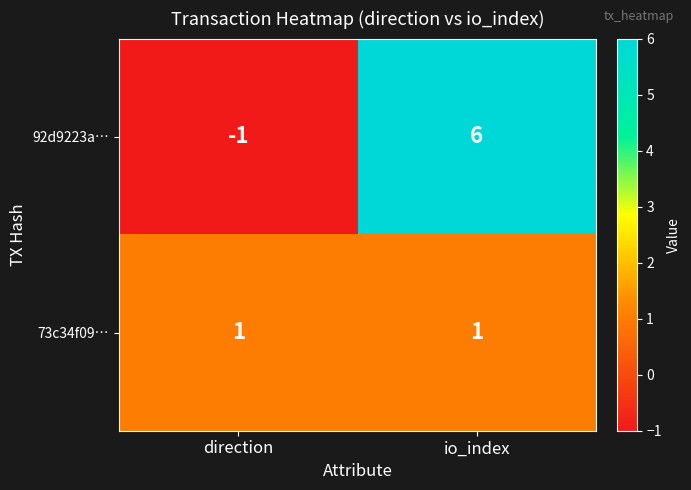

List the series in order of their peak value, highest first.

92d9223a…, 73c34f09…